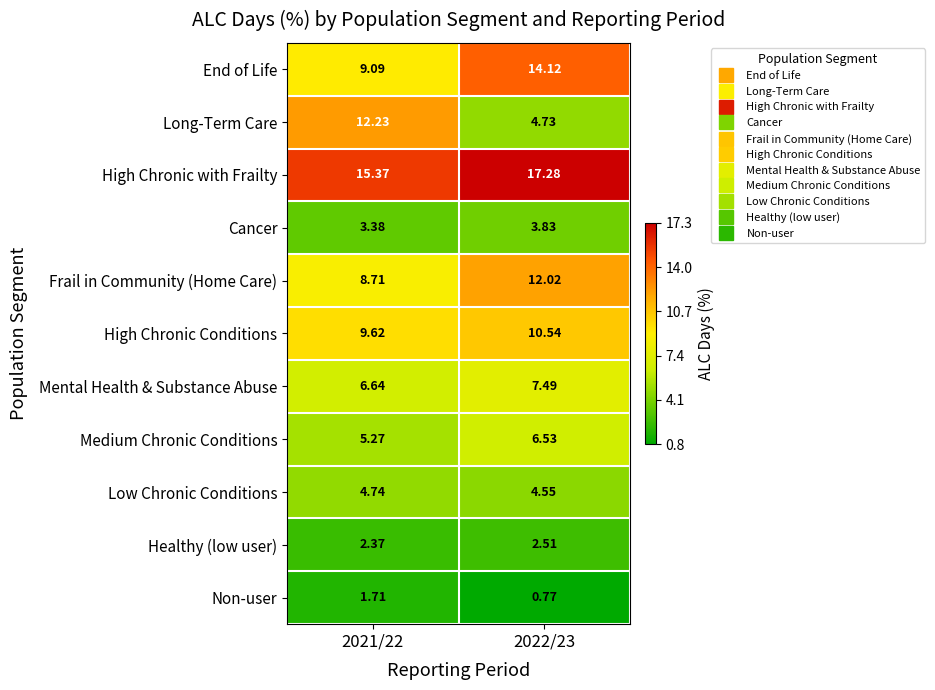

Which series has the largest total across all categories?

High Chronic with Frailty